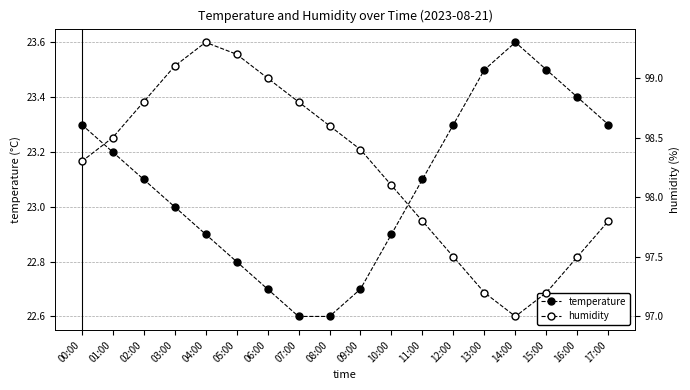

The value of humidity at 05:00 is 99.2. True or false?

True